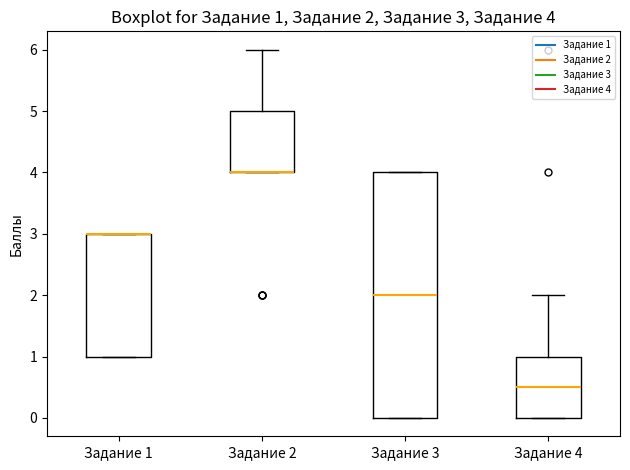

Which box is the tallest, from its lower edge to its upper edge?

Задание 3